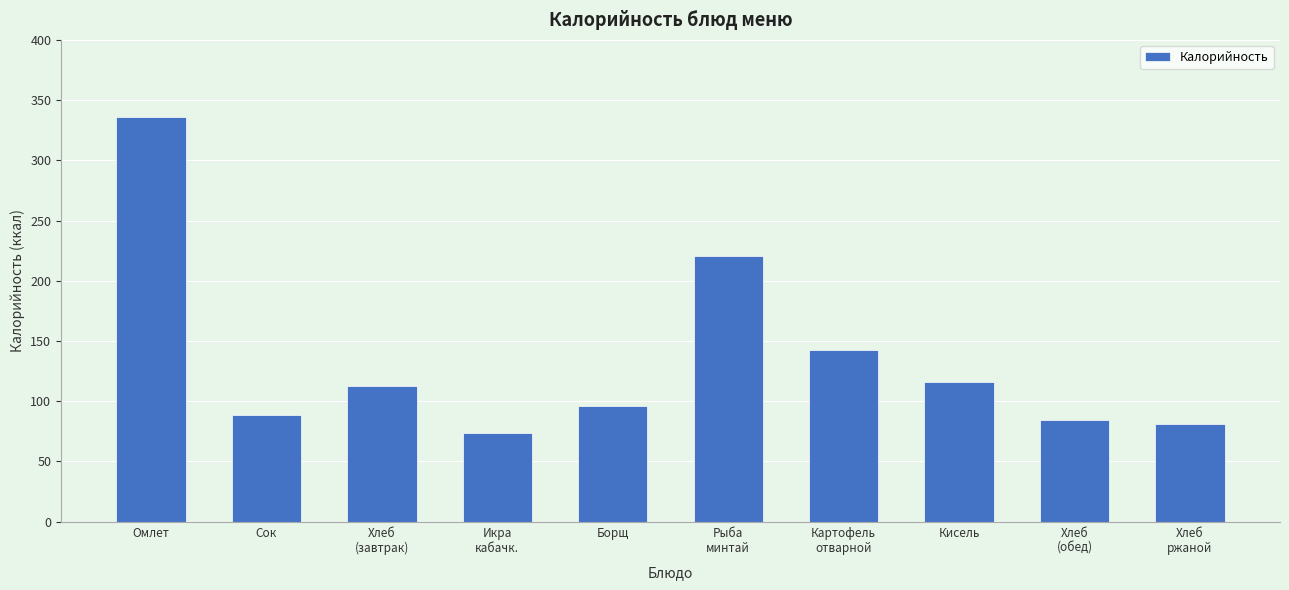

What value does the data have at Борщ?

95.8